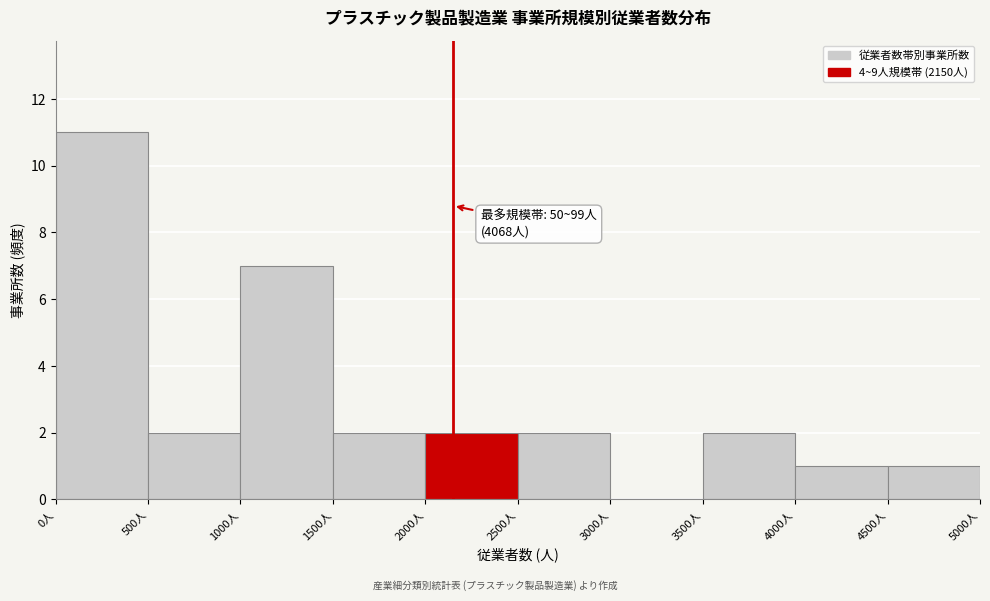

Which range on the x-axis has the tallest bar?

0 to 500